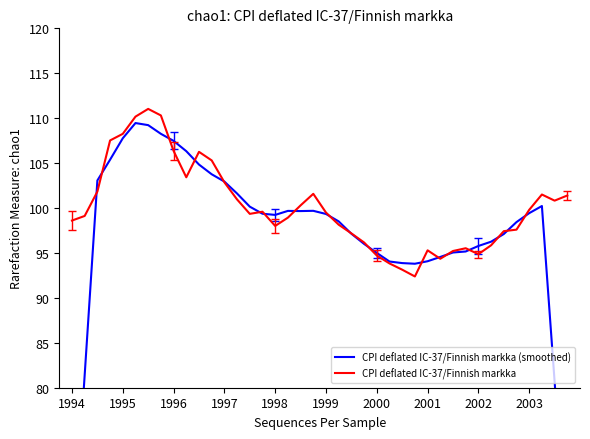

Reading left to right, what are all the values shown in this chart?

CPI deflated IC-37/Finnish markka (smoothed): 59.9	81.4	103.1	105.4	107.8	109.5	109.2	108.3	107.5	106.3	104.8	103.8	102.9	101.6	100.2	99.4	99.2	99.7	99.7	99.7	99.3	98.5	97.1	96.0	95.0	94.0	93.9	93.8	94.1	94.6	95.1	95.2	95.8	96.3	97.1	98.4	99.4	100.2	80.7	60.7
CPI deflated IC-37/Finnish markka: 98.6	99.1	101.8	107.5	108.3	110.2	111.0	110.3	106.4	103.4	106.3	105.3	102.9	101.0	99.4	99.6	98.0	98.9	100.3	101.6	99.5	98.1	97.2	96.2	94.7	93.8	93.1	92.4	95.3	94.4	95.2	95.5	94.9	95.9	97.4	97.6	99.8	101.5	100.8	101.4